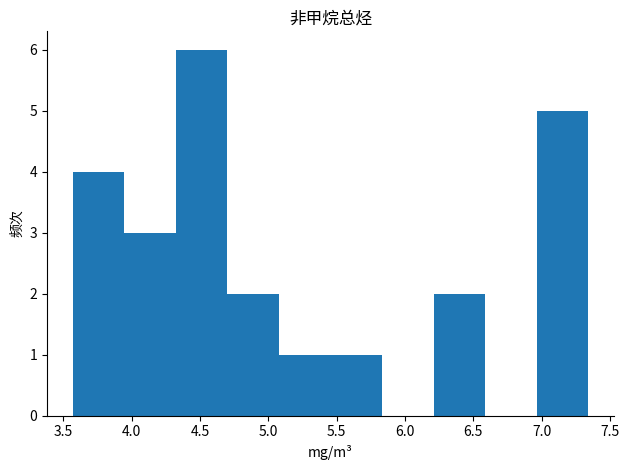

Which range on the x-axis has the tallest bar?

4.30 to 4.70